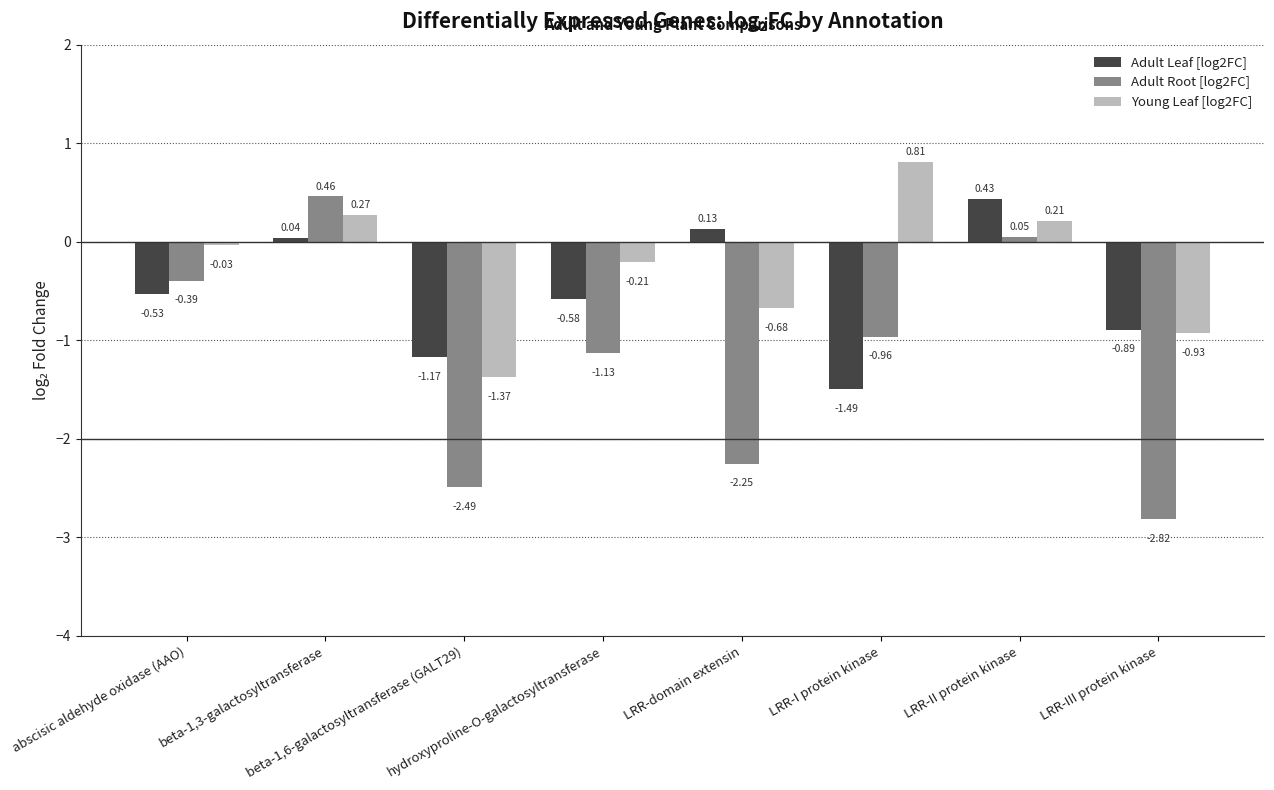

Which series has the largest total across all categories?

Young Leaf [log2FC]